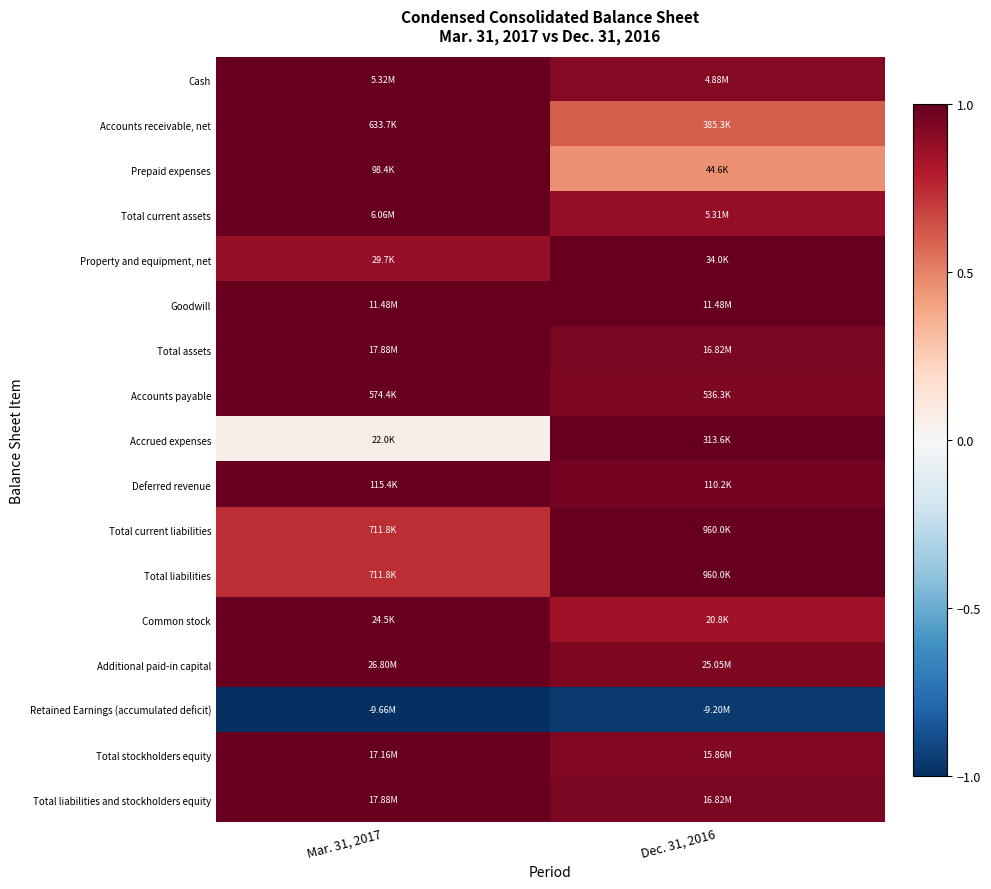

Is the value of Goodwill at Mar. 31, 2017 greater than the value of Accrued expenses at Dec. 31, 2016?

No